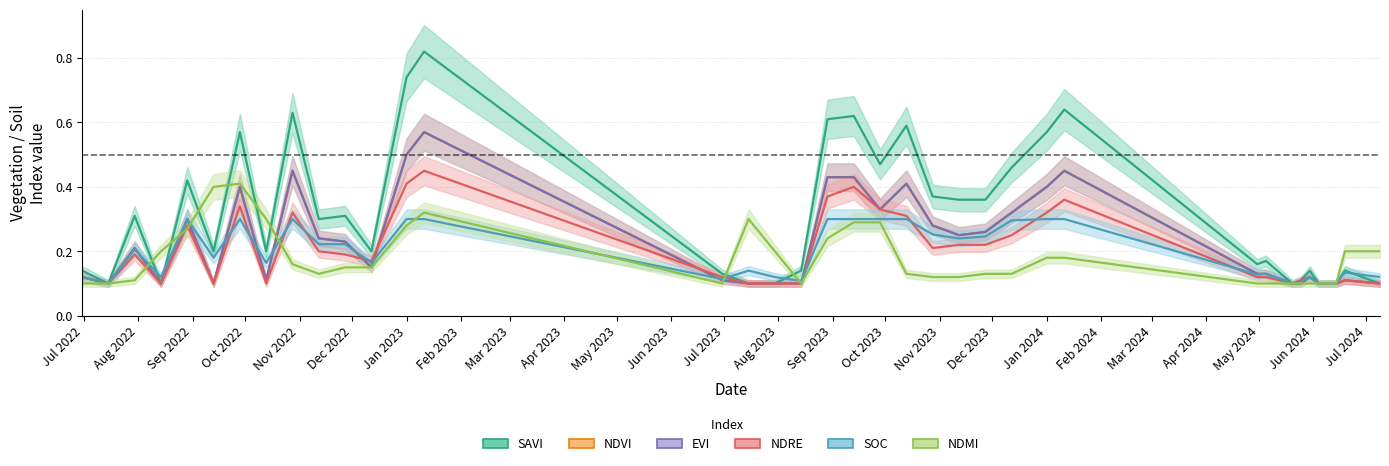

True or false: evi and soc cross at least once.

True